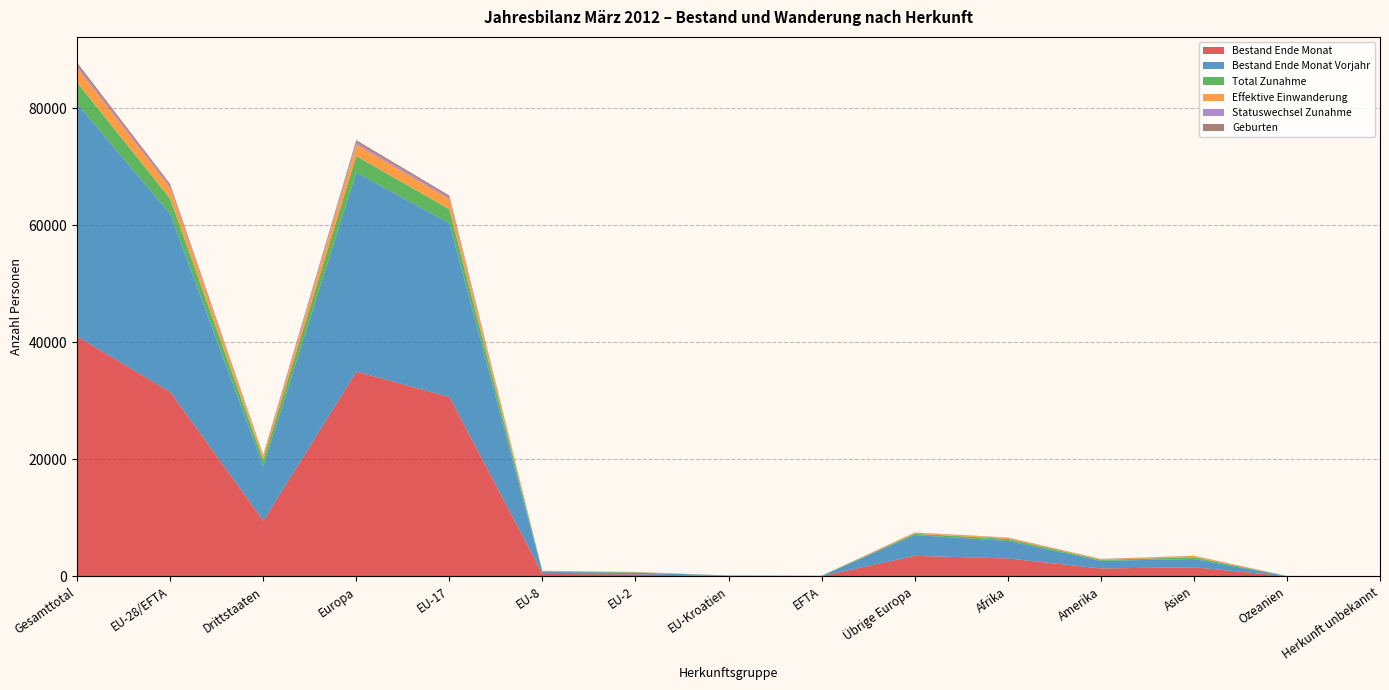

Reading left to right, transcribe all the data shown in this chart.

Bestand Ende Monat: 40980	31487	9493	34989	30625	410	331	76	45	3502	3057	1347	1545	27	15
Bestand Ende Monat Vorjahr: 39744	30440	9304	33997	29686	352	282	75	45	3557	2987	1301	1410	33	16
Total Zunahme: 3656	2592	1064	2821	2410	103	71	5	3	229	343	173	308	7	4
Effektive Einwanderung: 2526	1850	676	1993	1723	83	38	3	3	143	174	122	227	7	3
Statuswechsel Zunahme: 450	368	82	378	331	13	23	1	0	10	18	34	20	0	0
Geburten: 423	298	125	346	289	4	4	1	0	48	55	7	14	0	1